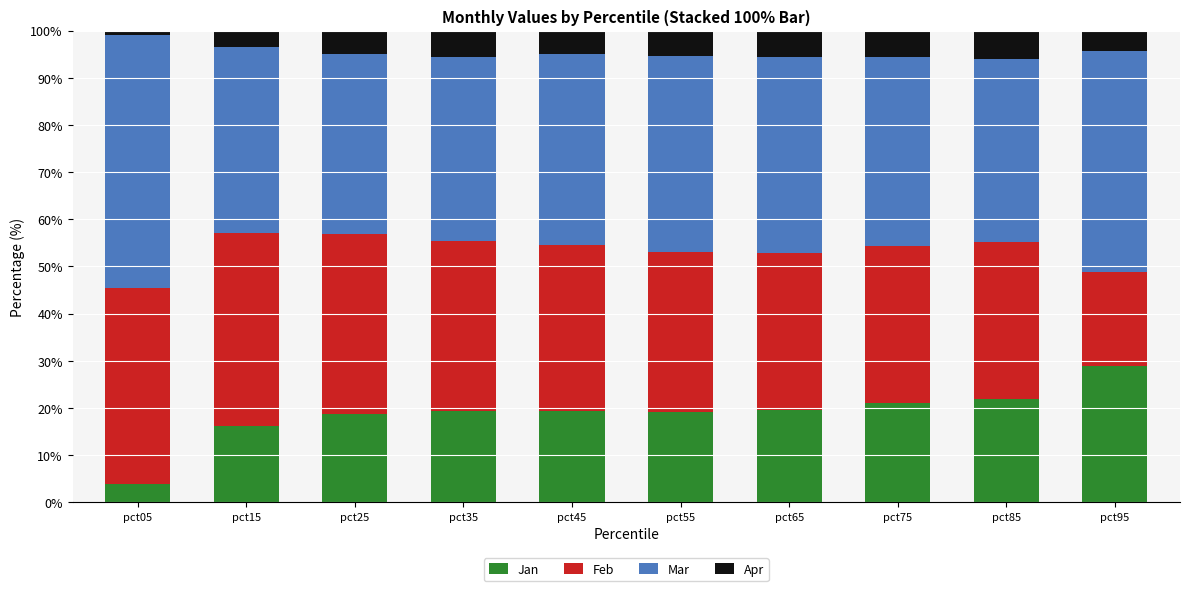

The value of Jan at pct95 is 28.8. True or false?

True